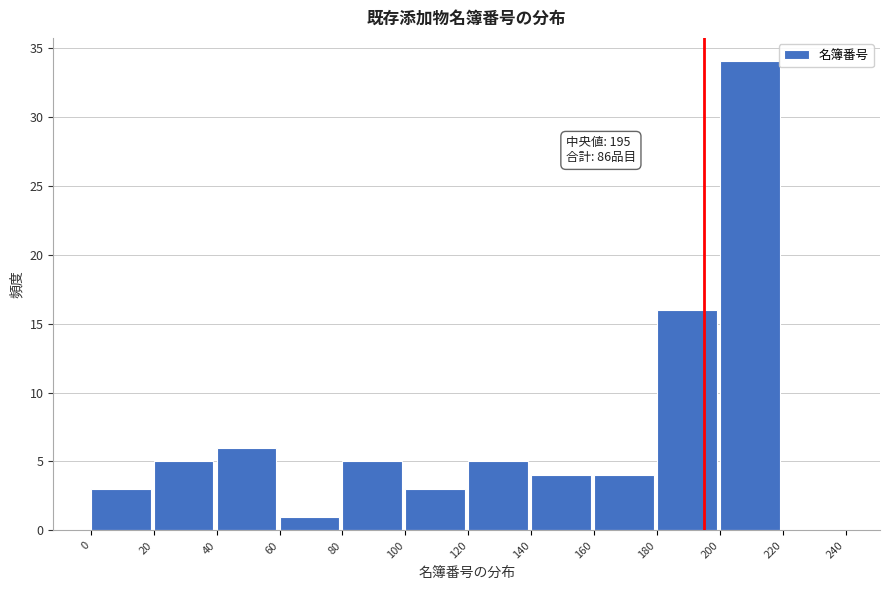

Which range on the x-axis has the tallest bar?

200 to 220